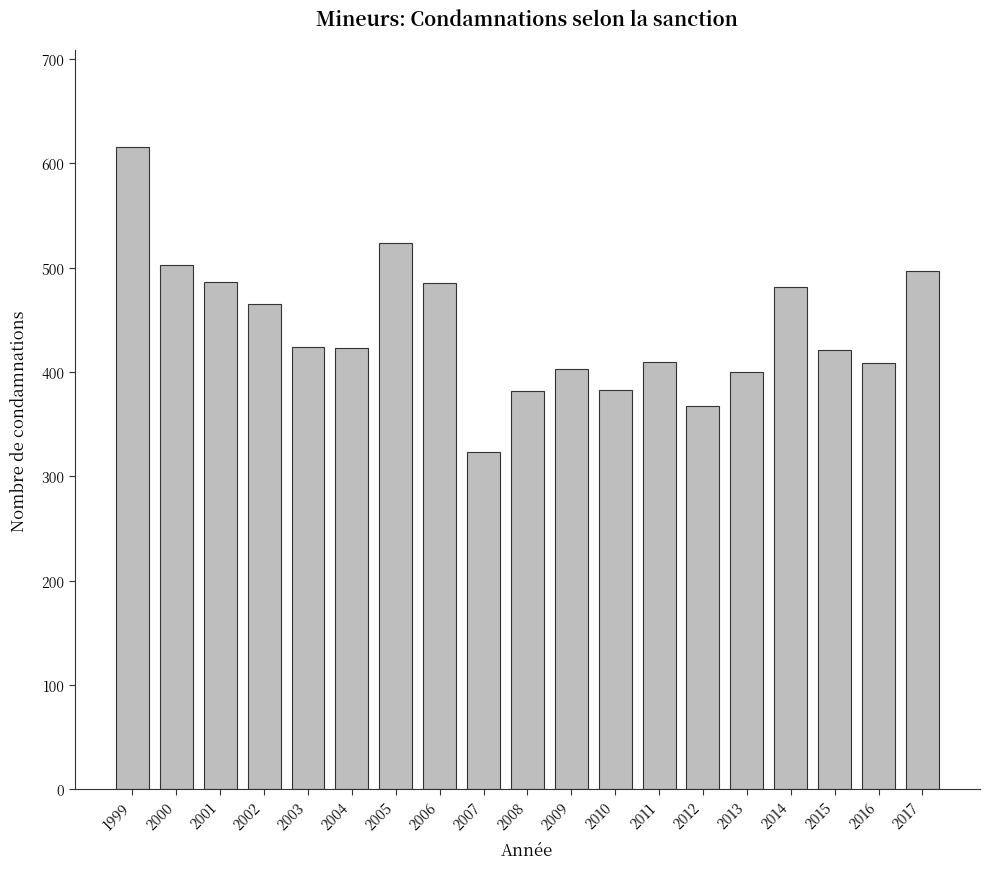

What is the value of the 15th bar from the left?

400